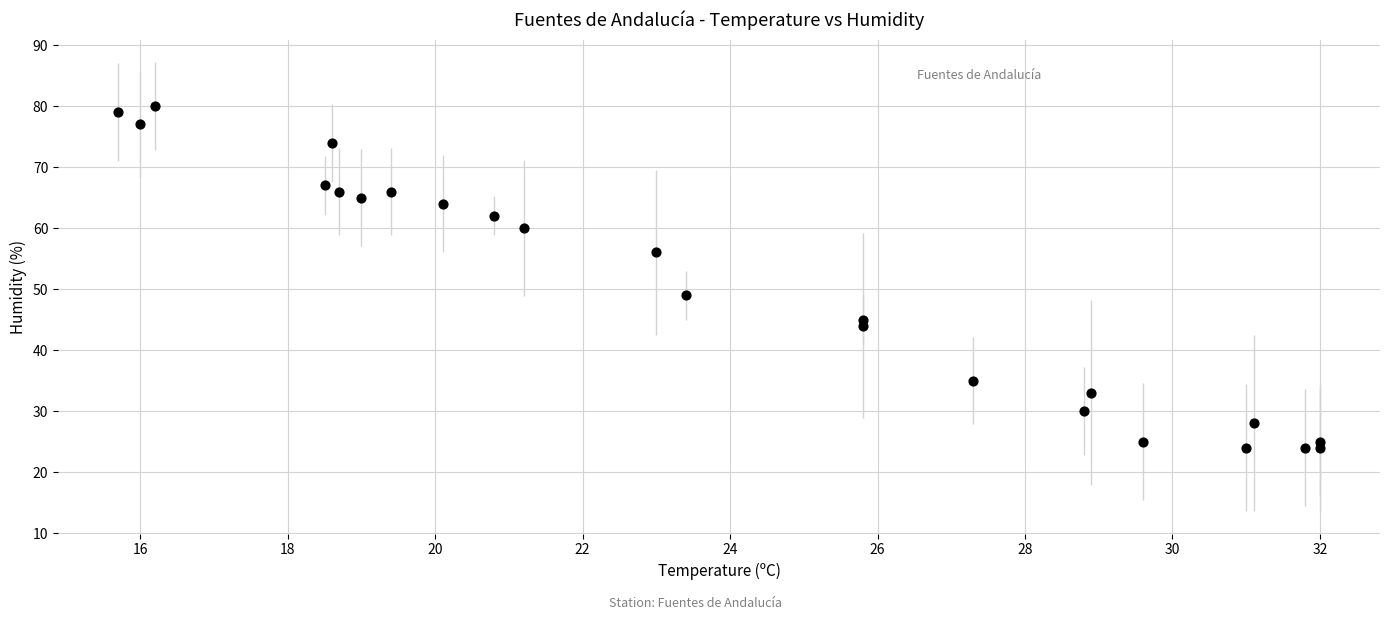

What is the range of Y values (max minus min)?

56